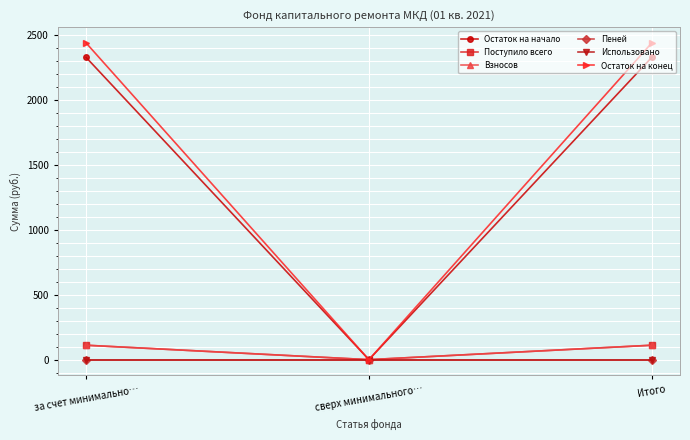

The Остаток на конец series shows 689.1 at за счет минимально…. True or false?

False